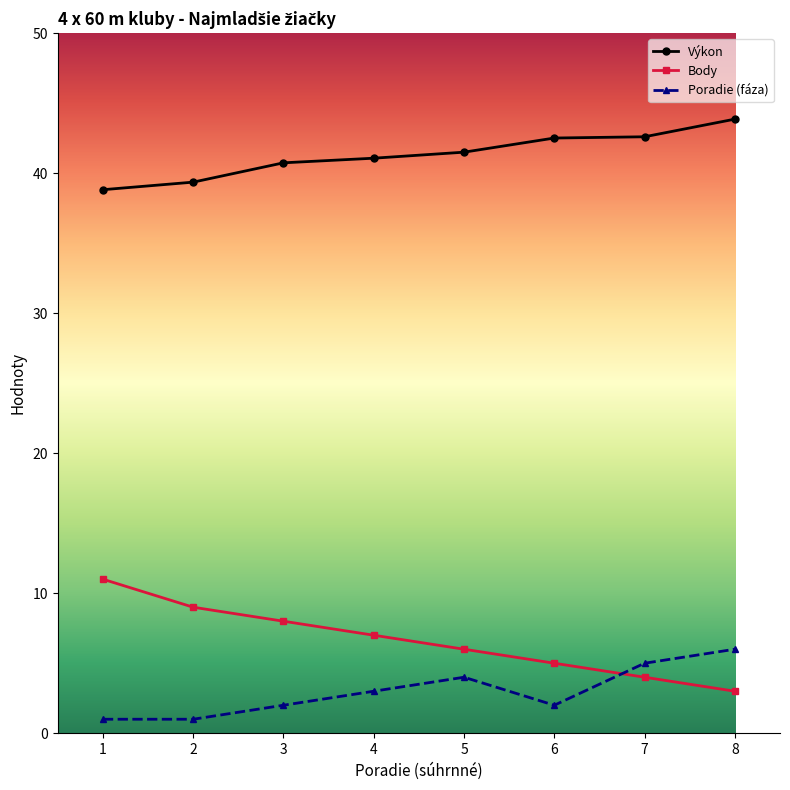

At which label does Body first exceed 7?

1